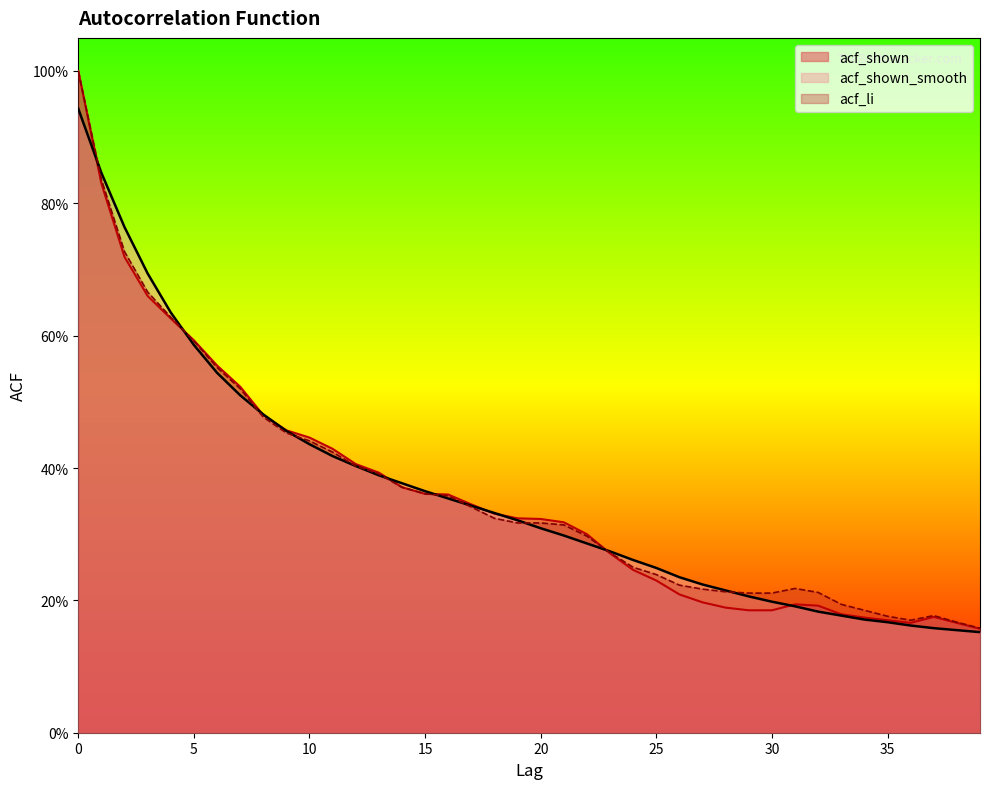

What is the value of the acf_shown point at the 9th from the left?

0.5